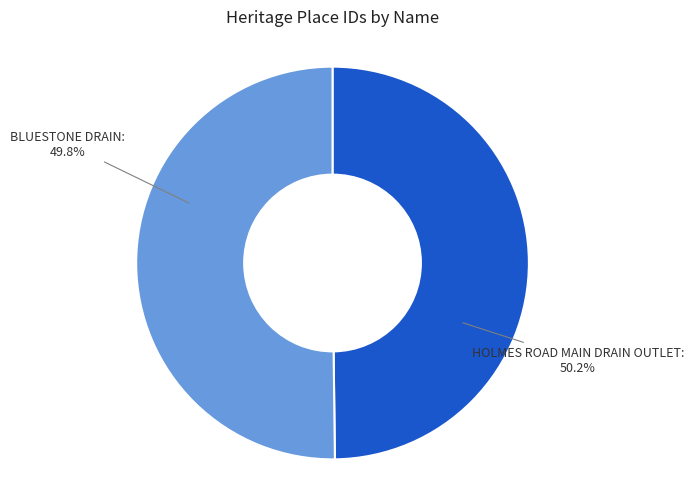

What is the majority slice?

HOLMES ROAD MAIN DRAIN OUTLET